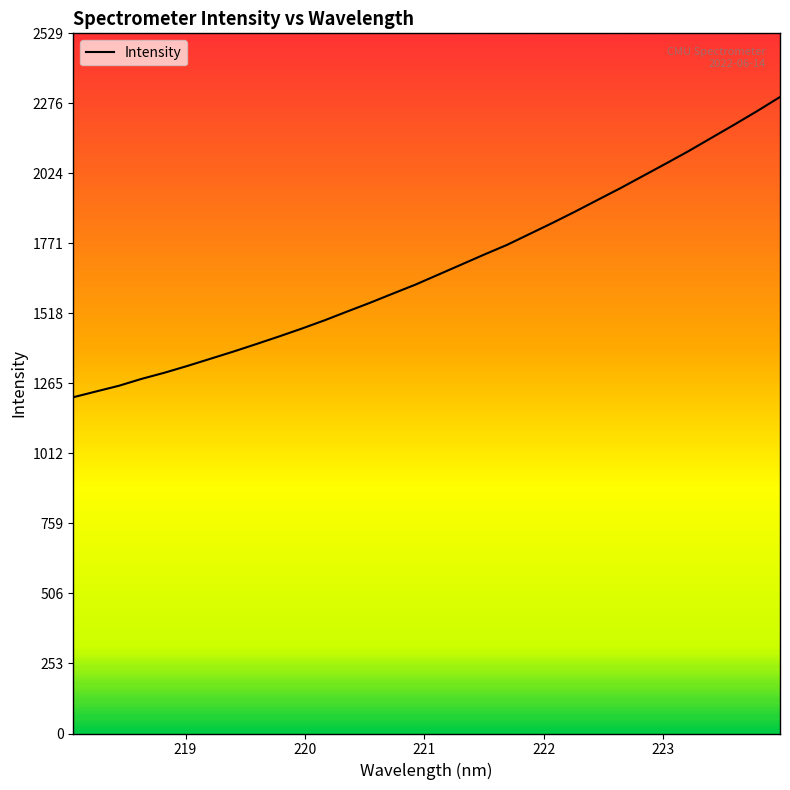

What is the difference between the maximum and minimum values?

1084.7